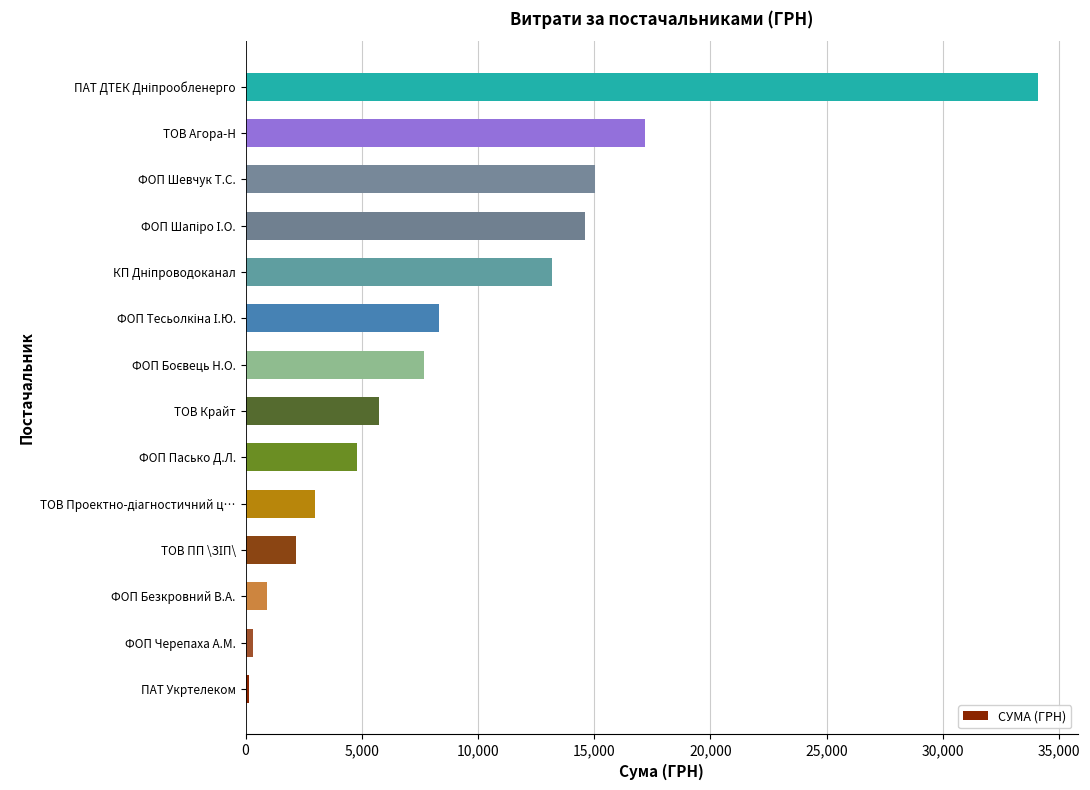

Count the number of categories in the chart.

14